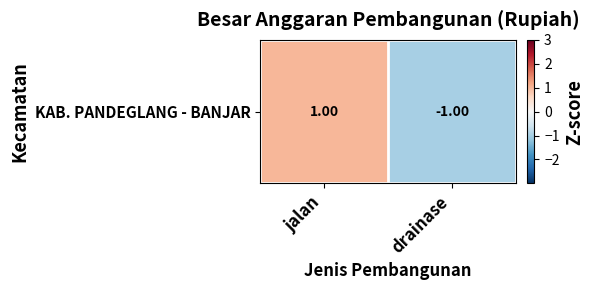

Reading left to right, extract all data points from this chart.

1	-1